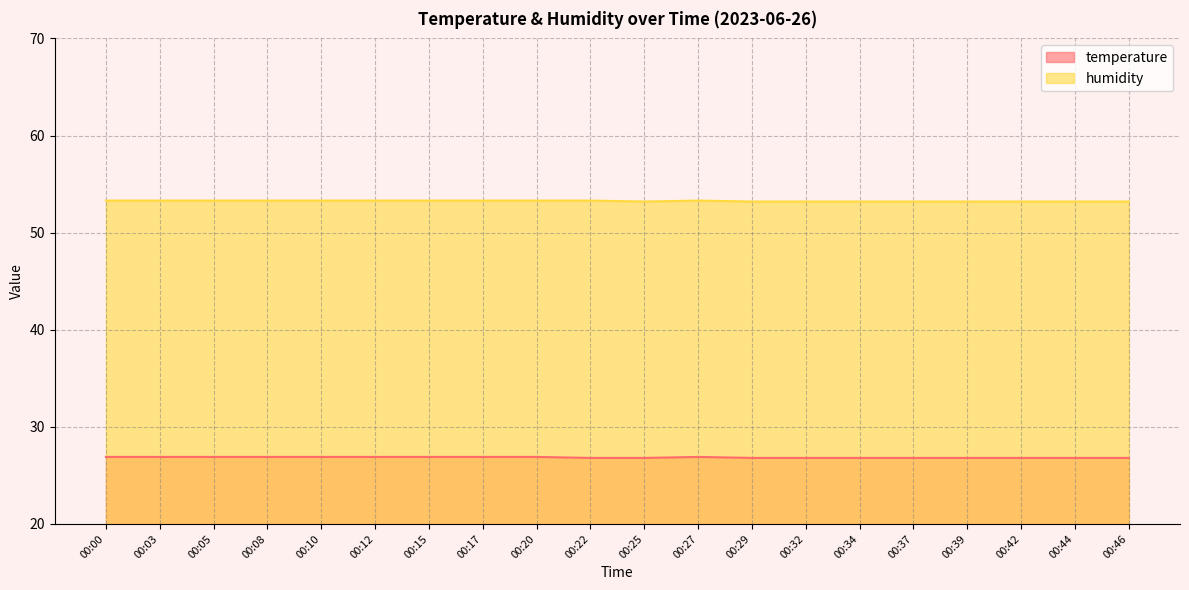

What is the difference between the maximum and minimum values in the humidity series?

0.1